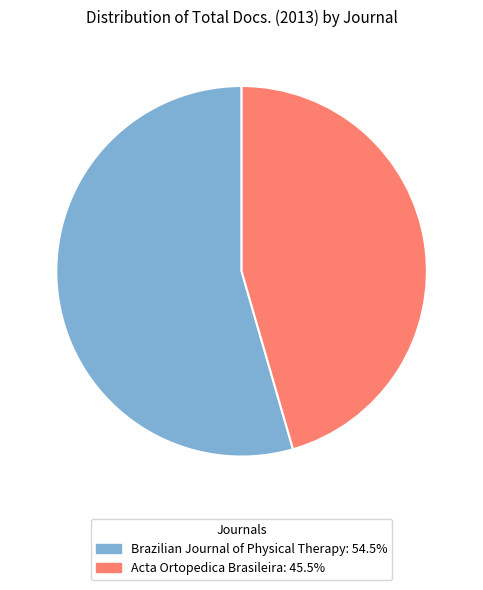

What is the ratio of the value at Acta Ortopedica Brasileira: 45.5% to the value at Brazilian Journal of Physical Therapy: 54.5%?

0.8